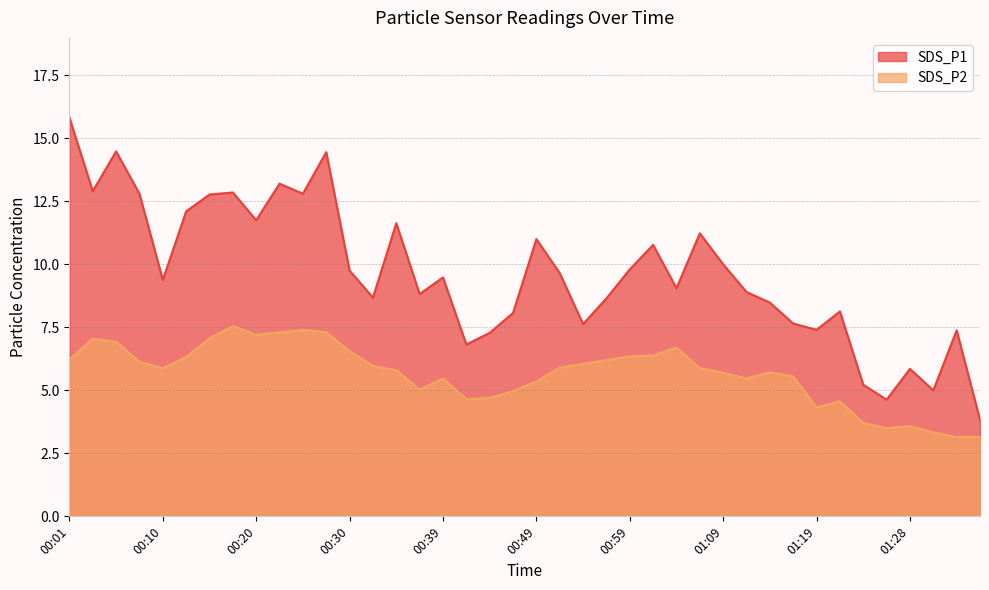

True or false: SDS_P2 and SDS_P1 intersect in this chart.

False